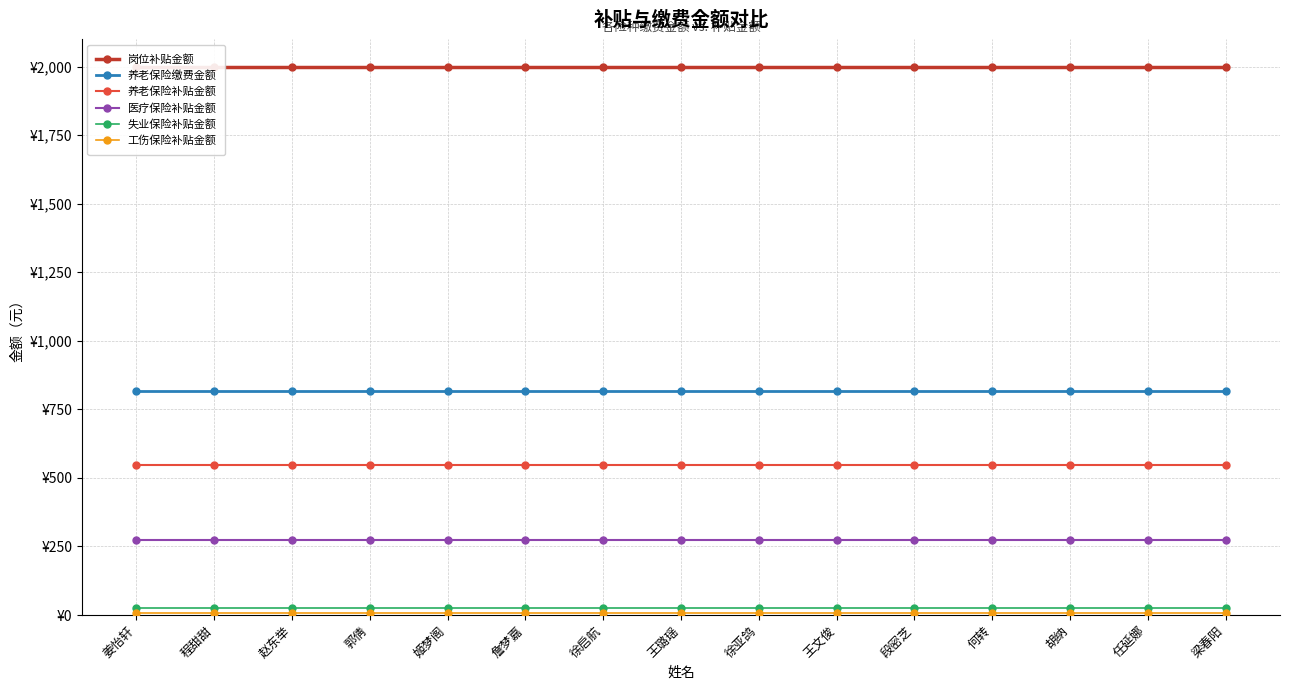

What is the sum of all 岗位补贴金额 values?

30000.0